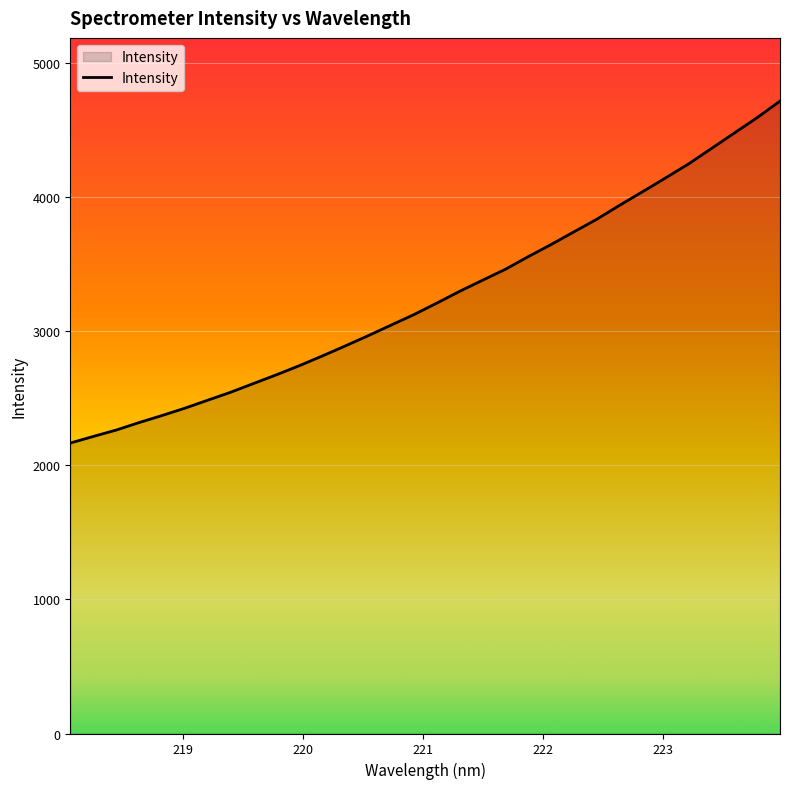

True or false: the data has more than 2 interior local peaks.

False